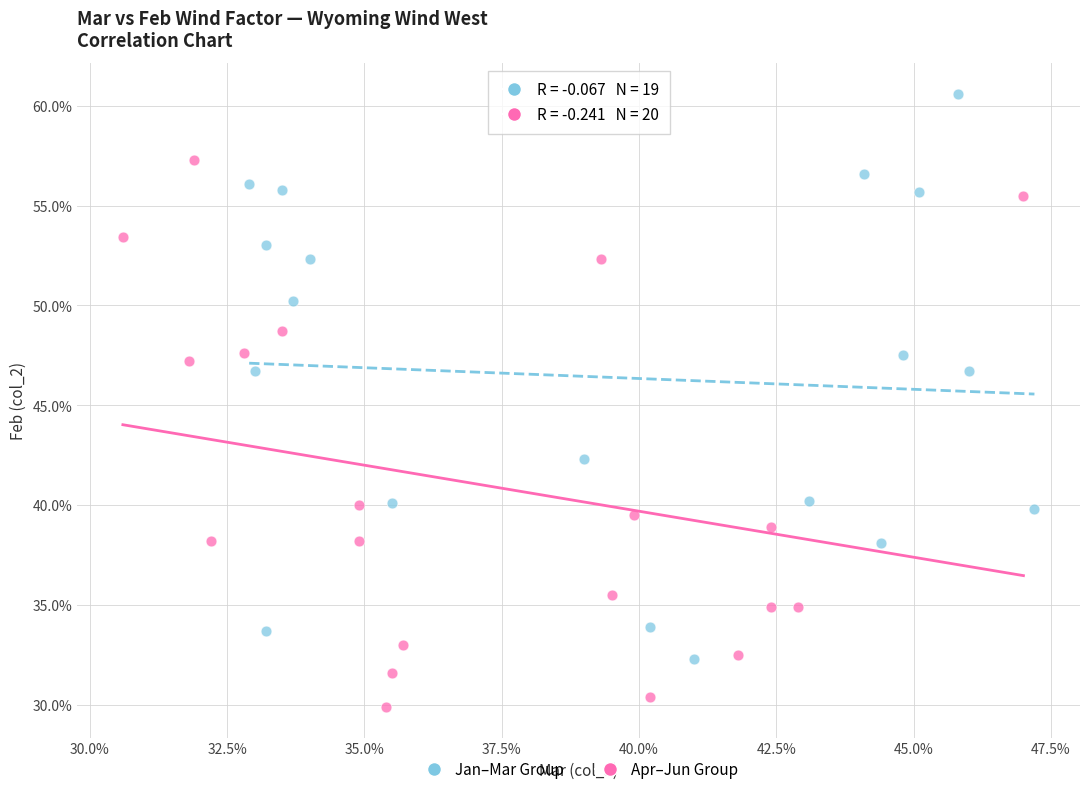

What are all the series names shown in the legend?

Jan–Mar Group, Apr–Jun Group